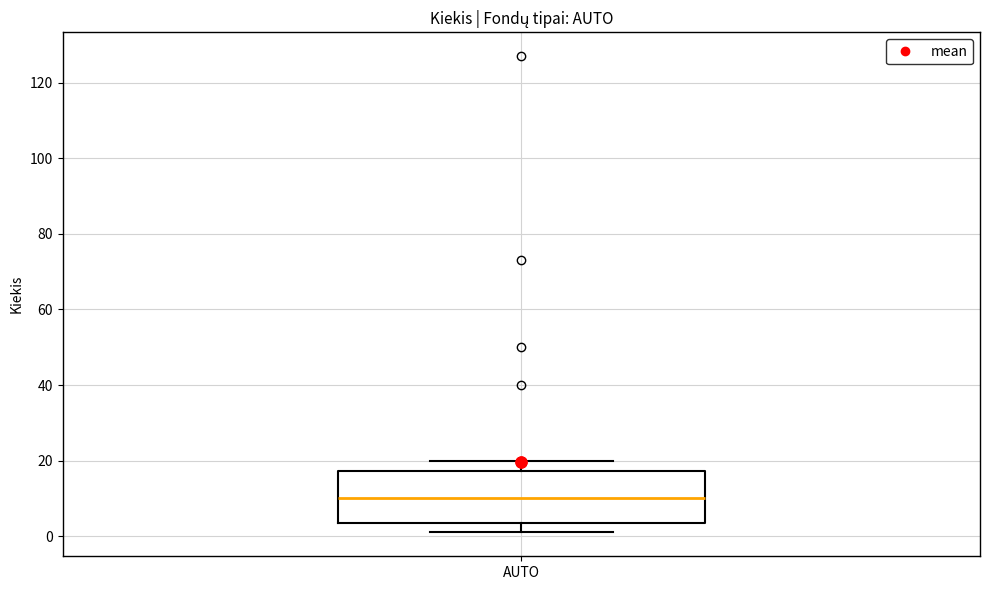

Where is the lower edge of the box for AUTO on the y-axis? The values are not printed on the chart, so give them approximately, as read against the axis.

4